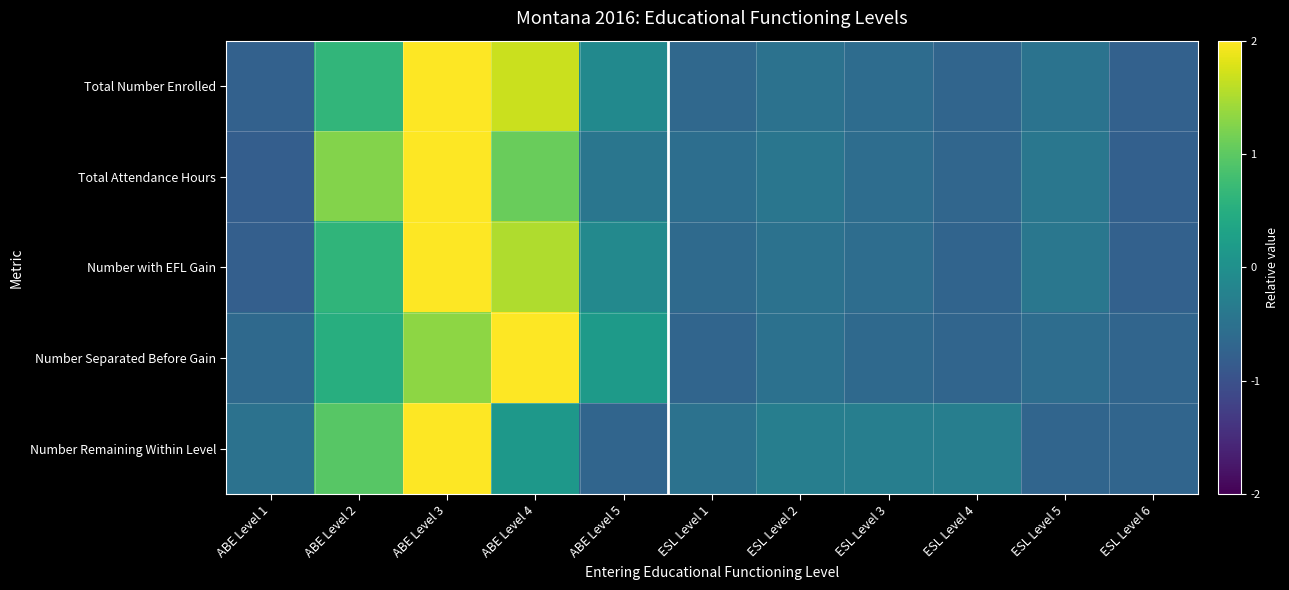

What is the minimum value shown in the chart?

-0.8